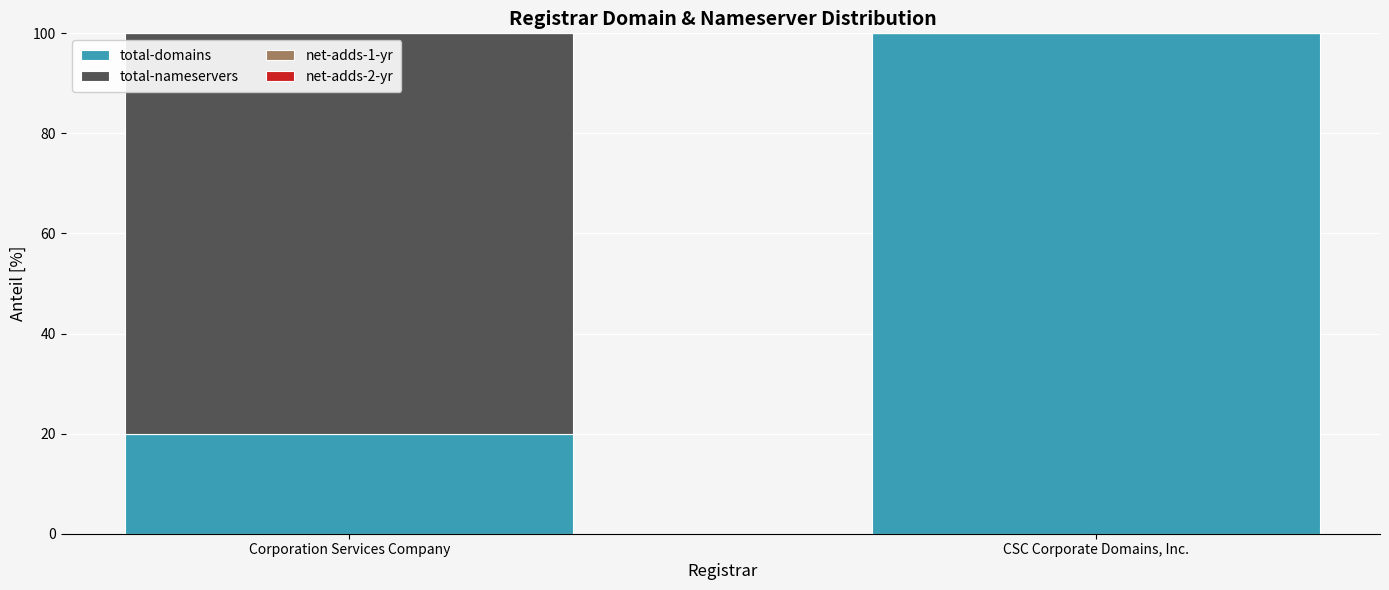

The value of total-domains at Corporation Services Company is 27. True or false?

False